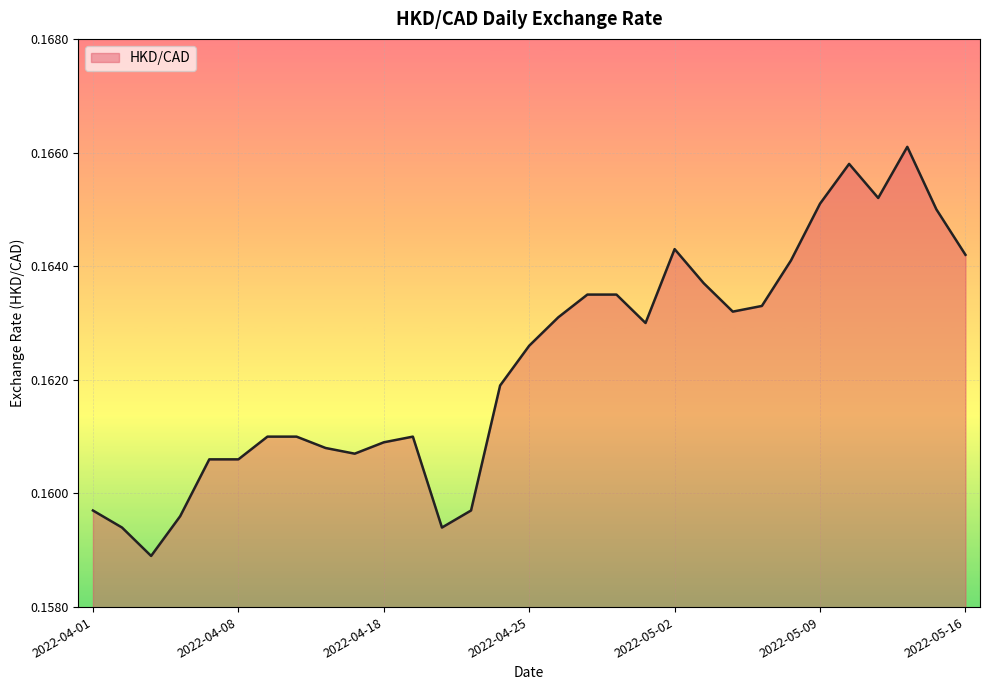

Does the chart display data point markers on the line(s)?

No